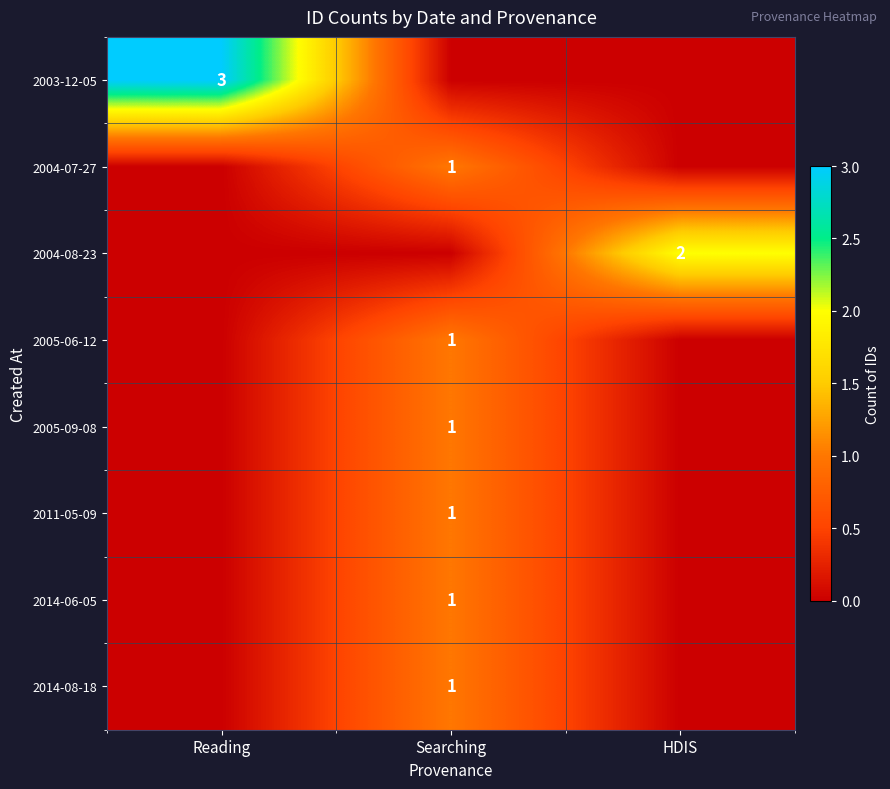

How many series are shown in this chart?

8